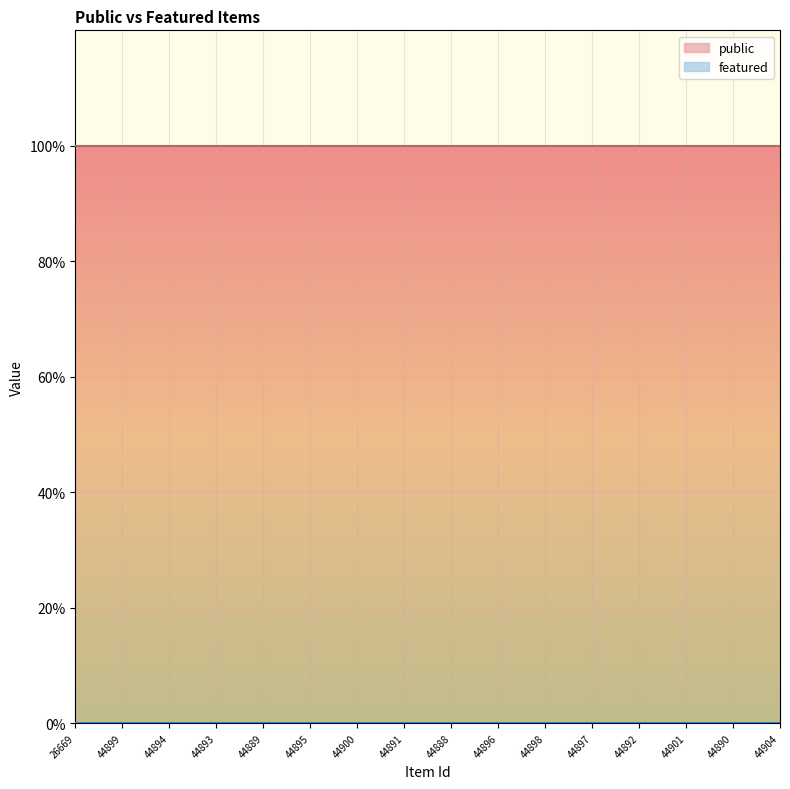

Which series has the widest spread of values?

public